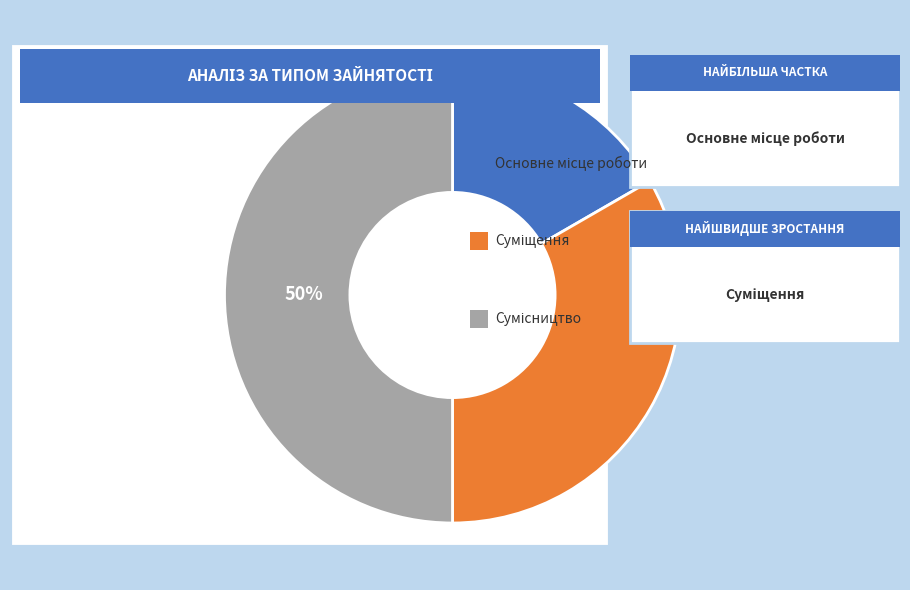

To the nearest percent, what is the difference between the largest and smallest slice percentages?

33%